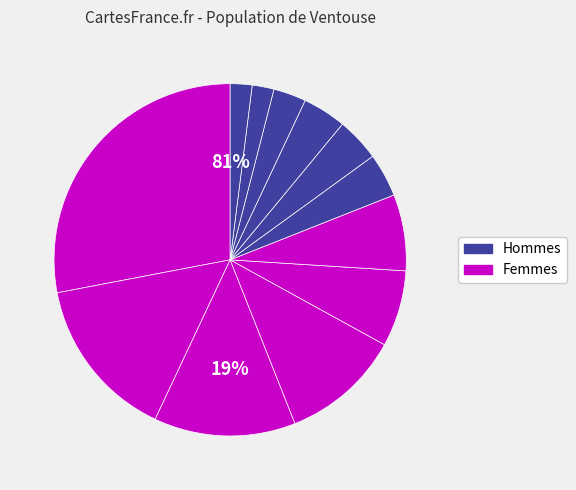

Is there any slice that represents more than half of the pie?

No